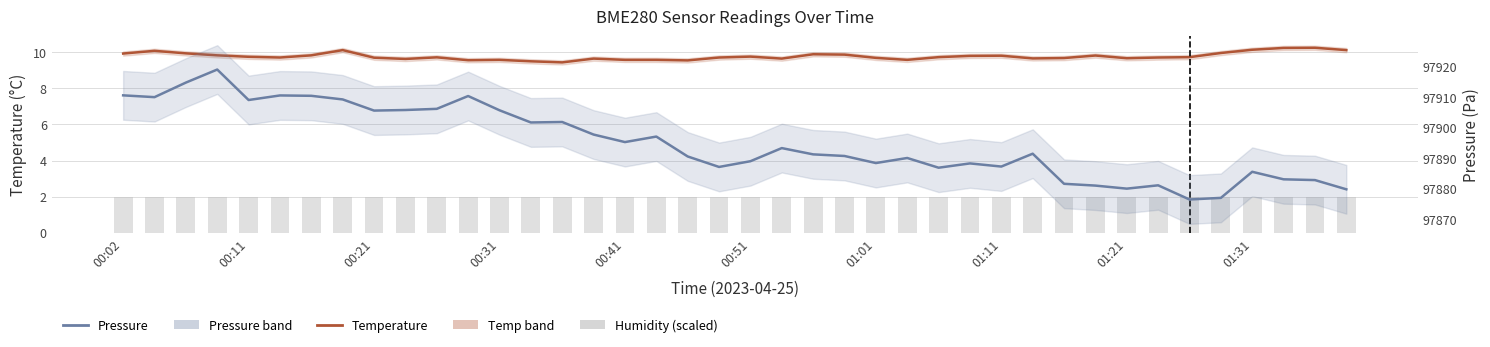

Reading left to right, transcribe all the data shown in this chart.

temperature: 9.9	10.1	9.9	9.8	9.8	9.7	9.8	10.1	9.7	9.6	9.7	9.6	9.6	9.5	9.4	9.7	9.6	9.6	9.6	9.7	9.8	9.7	9.9	9.9	9.7	9.6	9.7	9.8	9.8	9.7	9.7	9.8	9.7	9.7	9.7	10.0	10.1	10.2	10.2	10.1
humidity (scaled): 2.0	2.0	2.0	2.0	2.0	2.0	2.0	2.0	2.0	2.0	2.0	2.0	2.0	2.0	2.0	2.0	2.0	2.0	2.0	2.0	2.0	2.0	2.0	2.0	2.0	2.0	2.0	2.0	2.0	2.0	2.0	2.0	2.0	2.0	2.0	2.0	2.0	2.0	2.0	2.0
pressure: 97910.6	97910.0	97914.8	97919.0	97909.0	97910.5	97910.4	97909.2	97905.6	97905.8	97906.1	97910.3	97905.7	97901.7	97901.8	97897.7	97895.2	97897.0	97890.5	97887.1	97888.9	97893.2	97891.2	97890.7	97888.3	97890.0	97886.8	97888.2	97887.2	97891.4	97881.5	97880.9	97879.9	97881.0	97876.4	97876.9	97885.5	97883.0	97882.8	97879.7